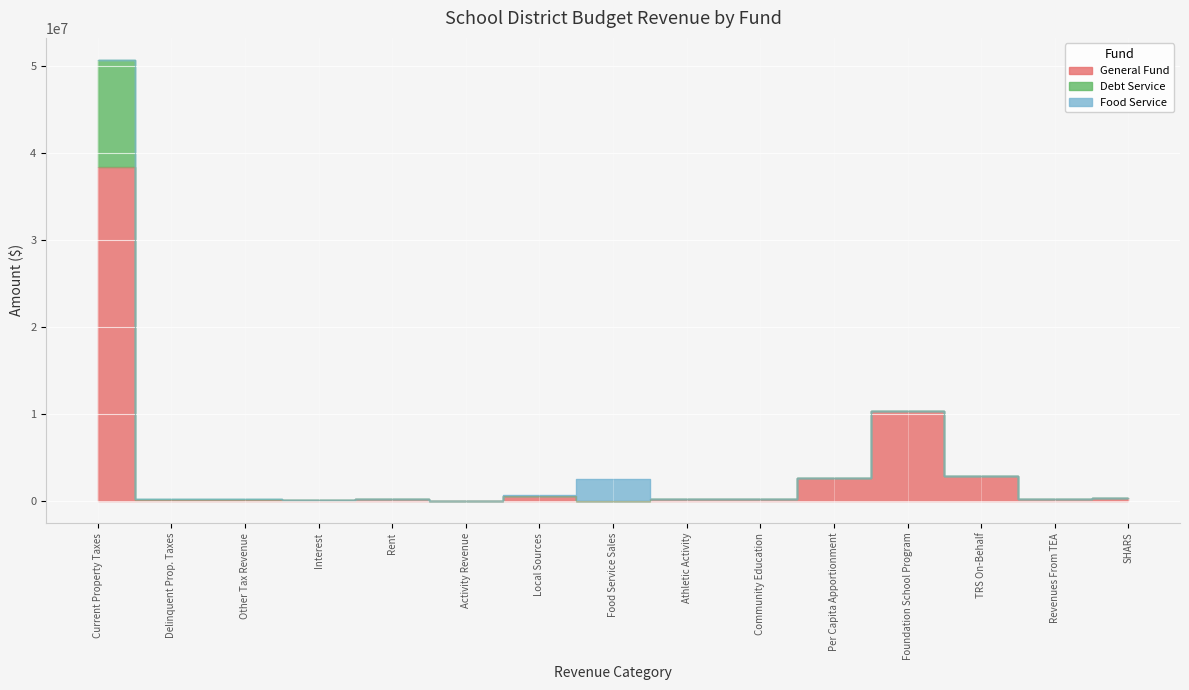

List the series in order of their overall mean, lowest first.

Food Service, Debt Service, General Fund